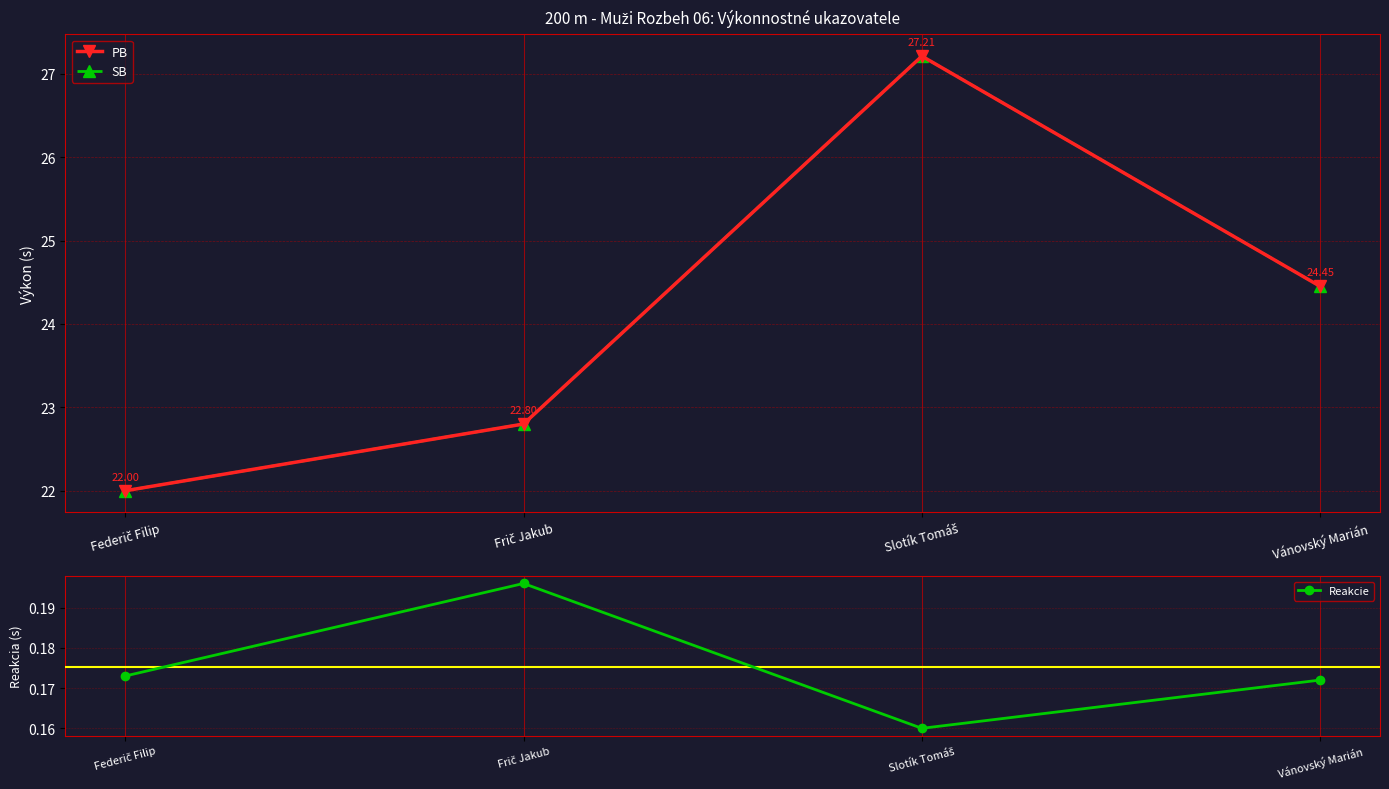

True or false: SB and PB intersect in this chart.

False